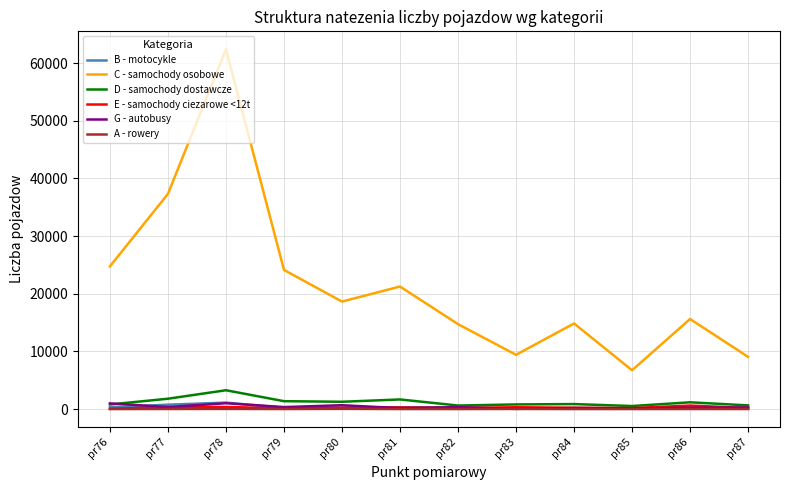

What are all the series names shown in the legend?

B - motocykle, C - samochody osobowe, D - samochody dostawcze, E - samochody ciezarowe <12t, G - autobusy, A - rowery